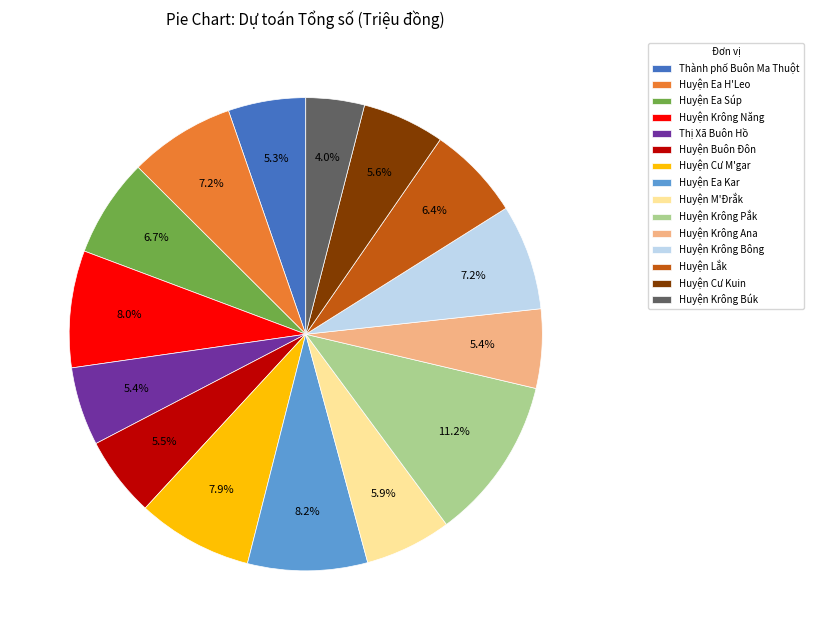

Count the number of slices in the pie.

15